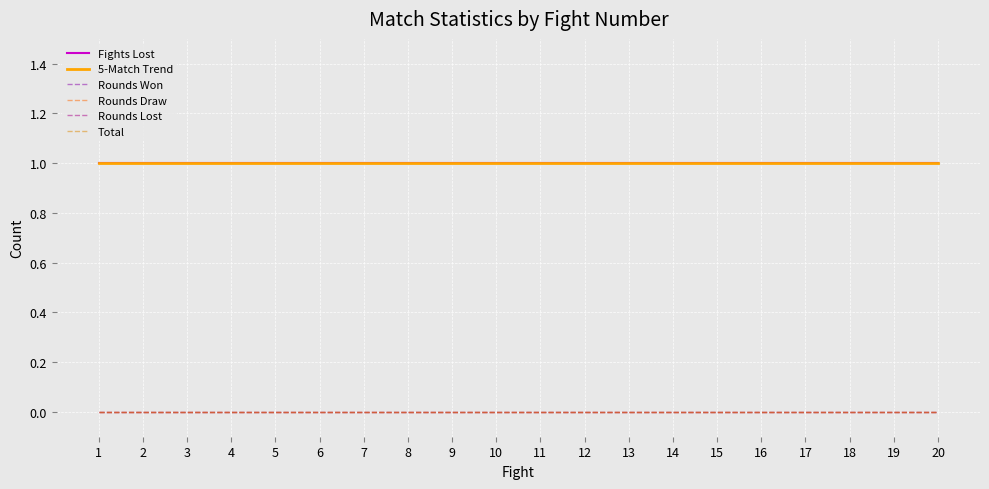

At 14, list the series in order from smallest to largest.

Rounds Won, Rounds Draw, Rounds Lost, Total, Fights Lost, 5-Match Trend